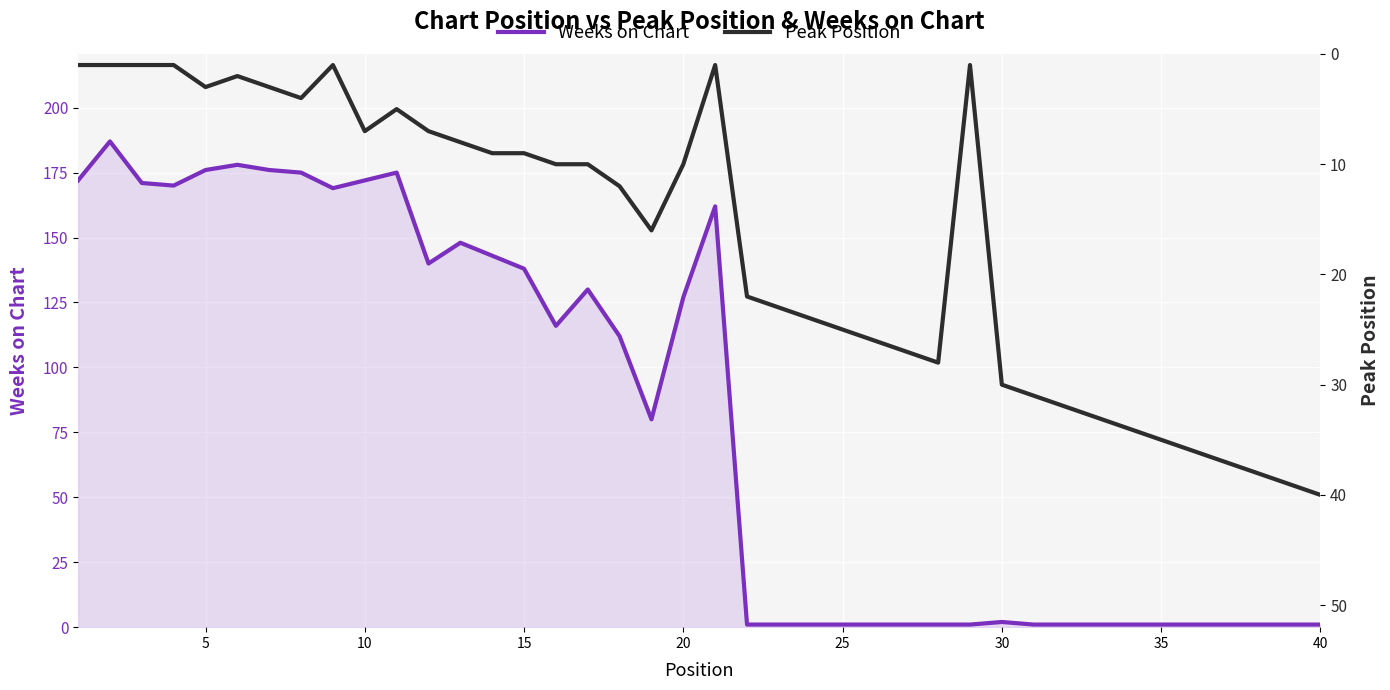

Which series ends up on top after the final intersection of Peak Position and Weeks on Chart?

Peak Position